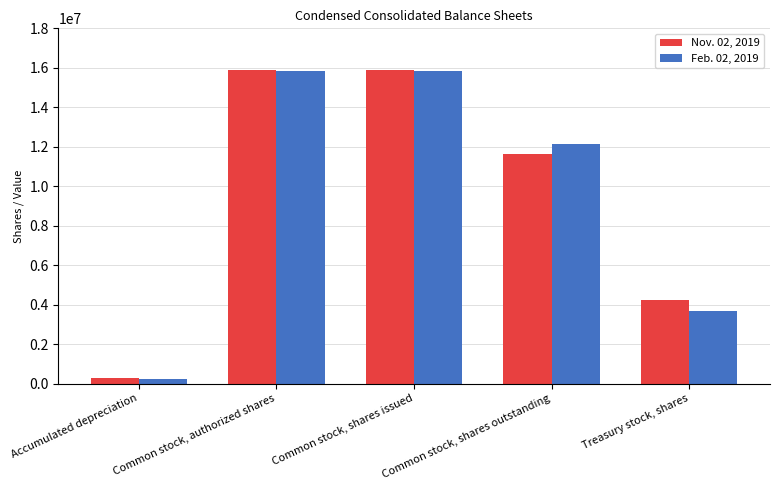

Reading left to right, list all the values displayed in this chart.

Nov. 02, 2019: Accumulated depreciation=257849	Common stock, authorized shares=15882403	Common stock, shares issued=15882403	Common stock, shares outstanding=11650114	Treasury stock, shares=4232289
Feb. 02, 2019: Accumulated depreciation=245958	Common stock, authorized shares=15827713	Common stock, shares issued=15827713	Common stock, shares outstanding=12158237	Treasury stock, shares=3669476